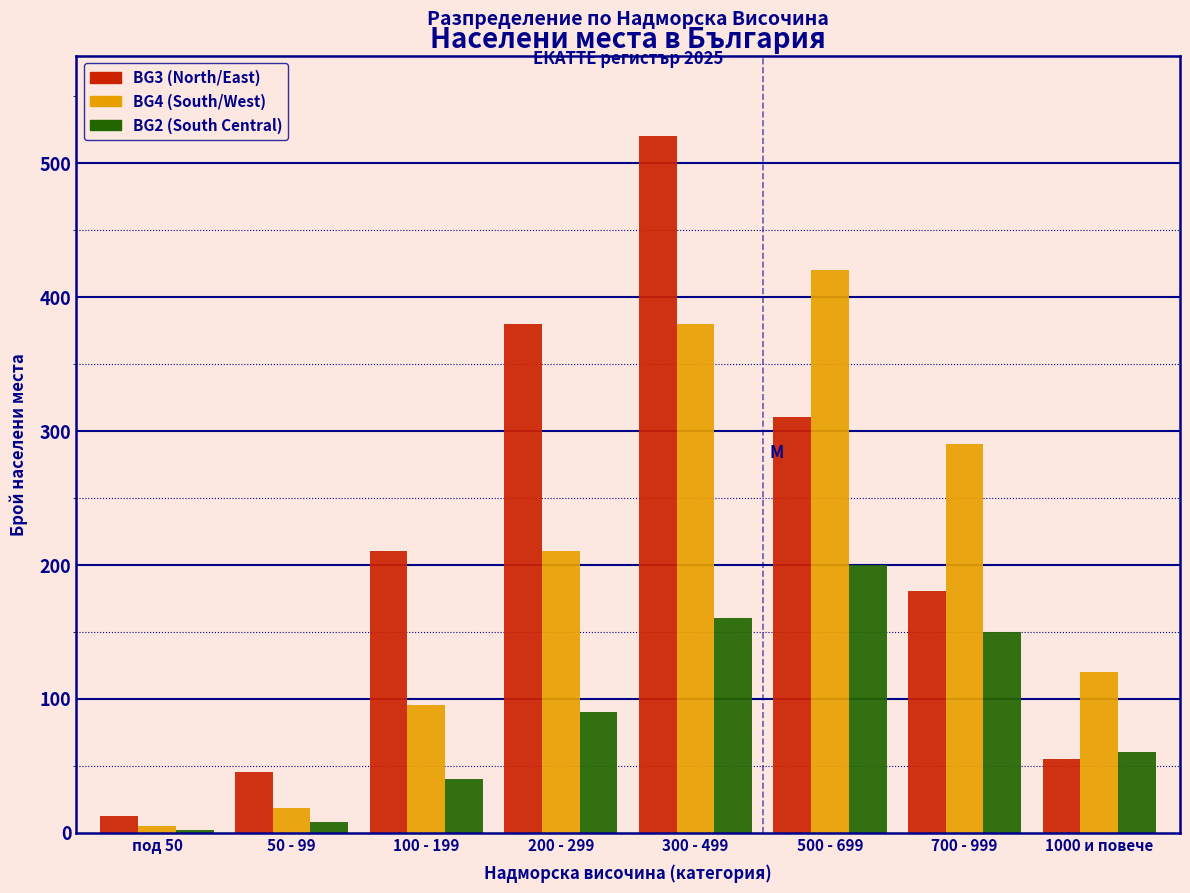

Reading left to right, list all the values displayed in this chart.

BG3 (North/East): под 50=12	50 - 99=45	100 - 199=210	200 - 299=380	300 - 499=520	500 - 699=310	700 - 999=180	1000 и повече=55
BG4 (South/West): под 50=5	50 - 99=18	100 - 199=95	200 - 299=210	300 - 499=380	500 - 699=420	700 - 999=290	1000 и повече=120
BG2 (South Central): под 50=2	50 - 99=8	100 - 199=40	200 - 299=90	300 - 499=160	500 - 699=200	700 - 999=150	1000 и повече=60